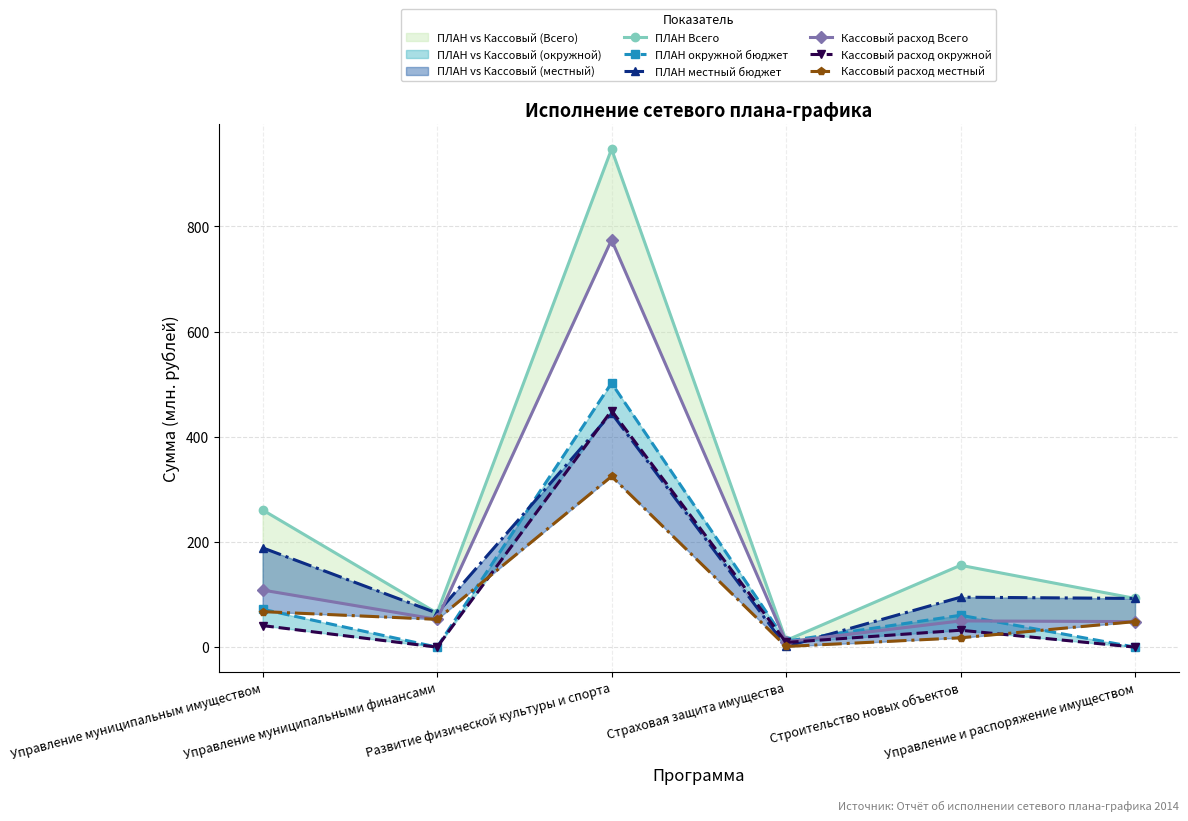

What is the sum of all ПЛАН Всего values?

1533.8